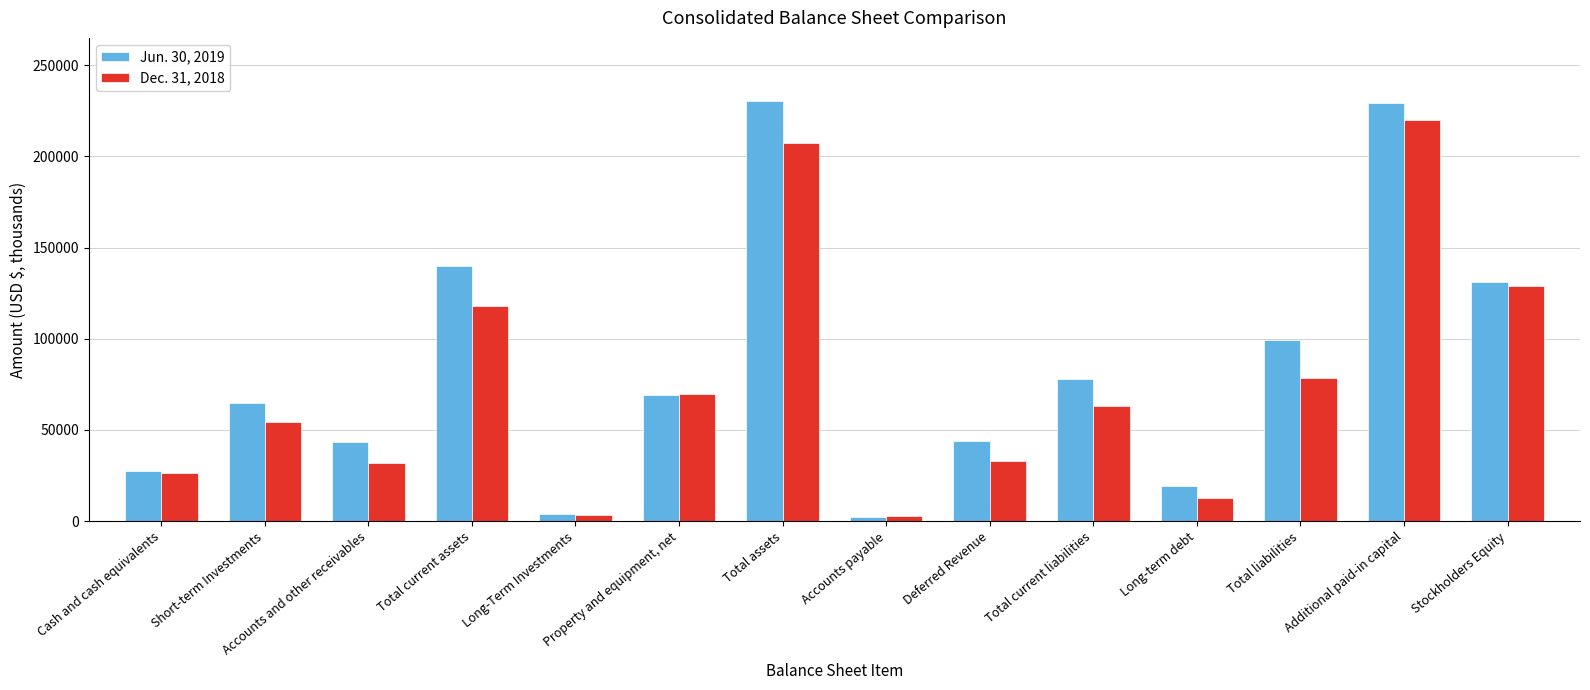

Which series has the largest range (max minus min)?

Jun. 30, 2019